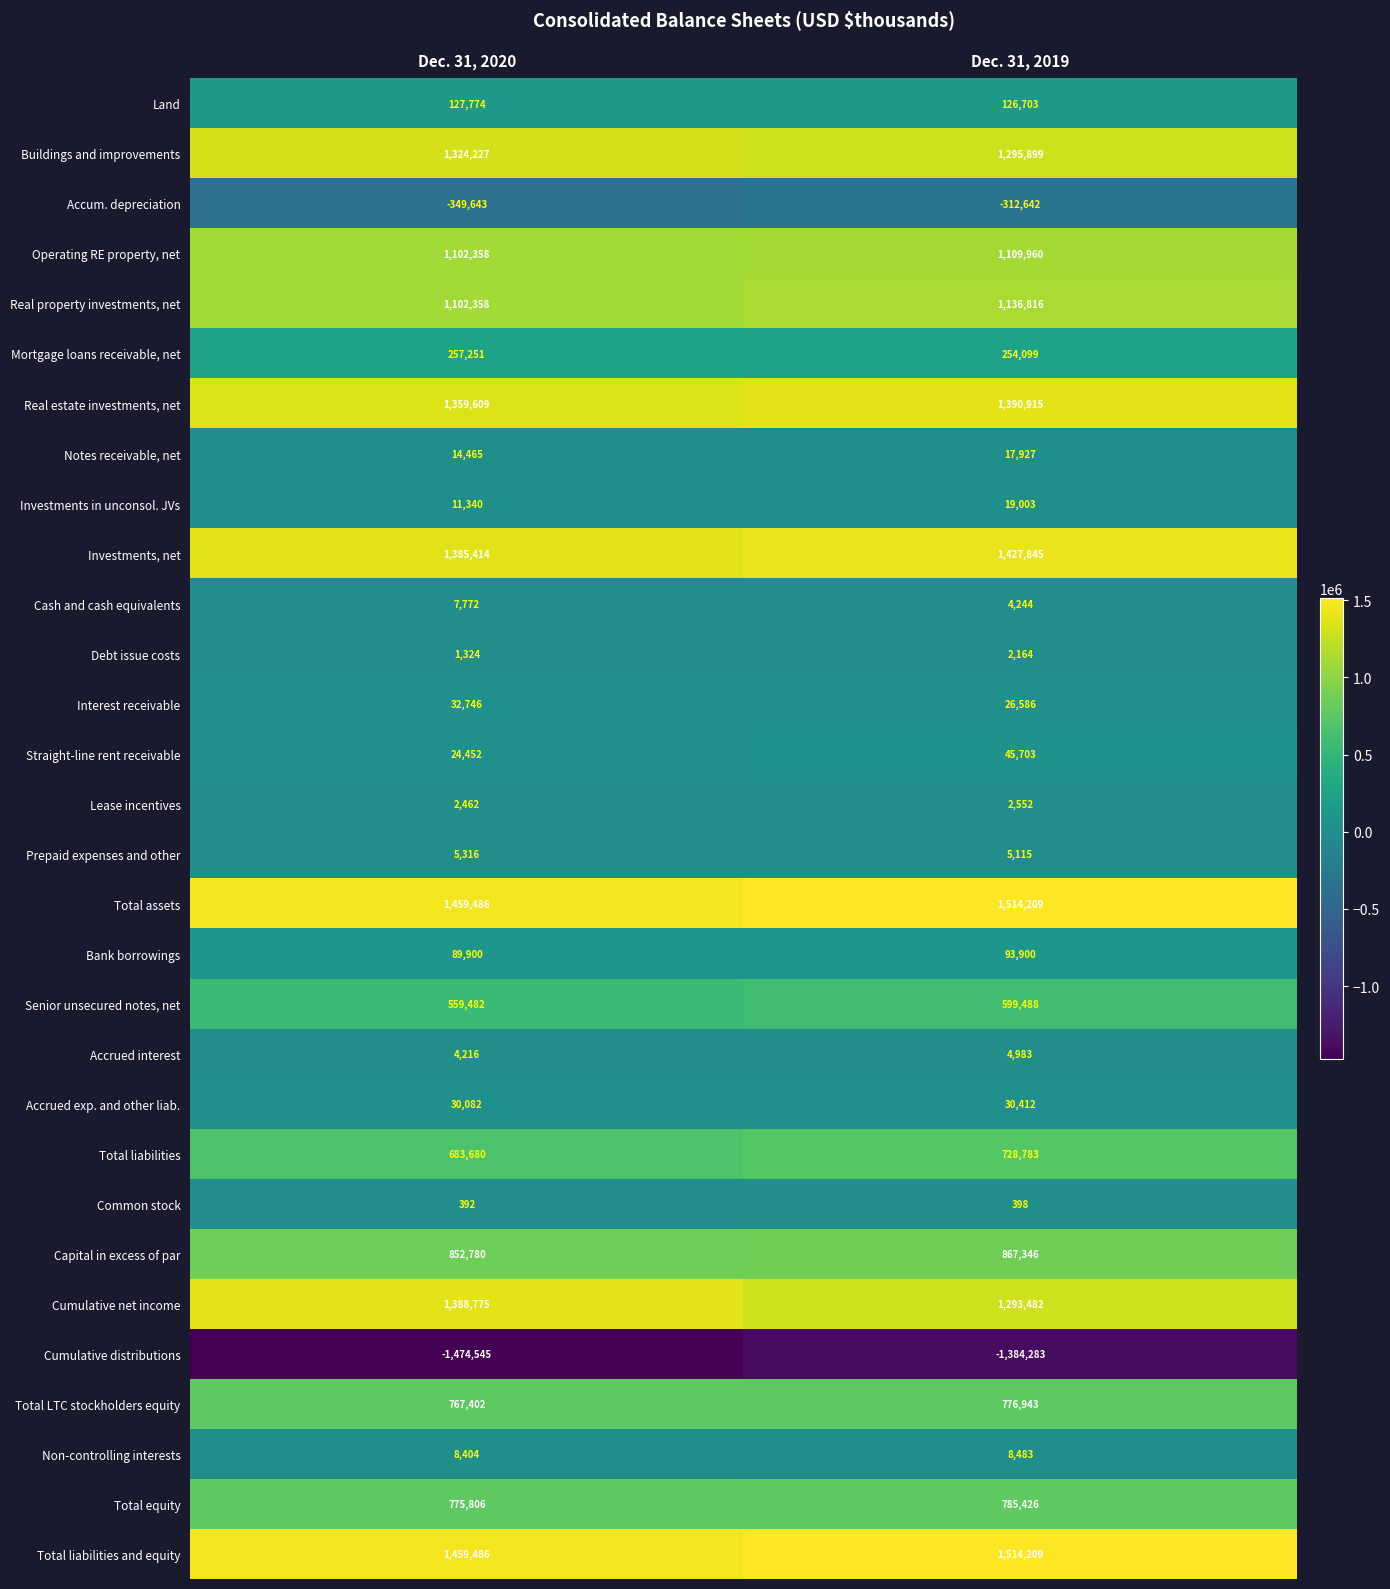

The value of Cumulative distributions at Dec. 31, 2020 is -444864. True or false?

False